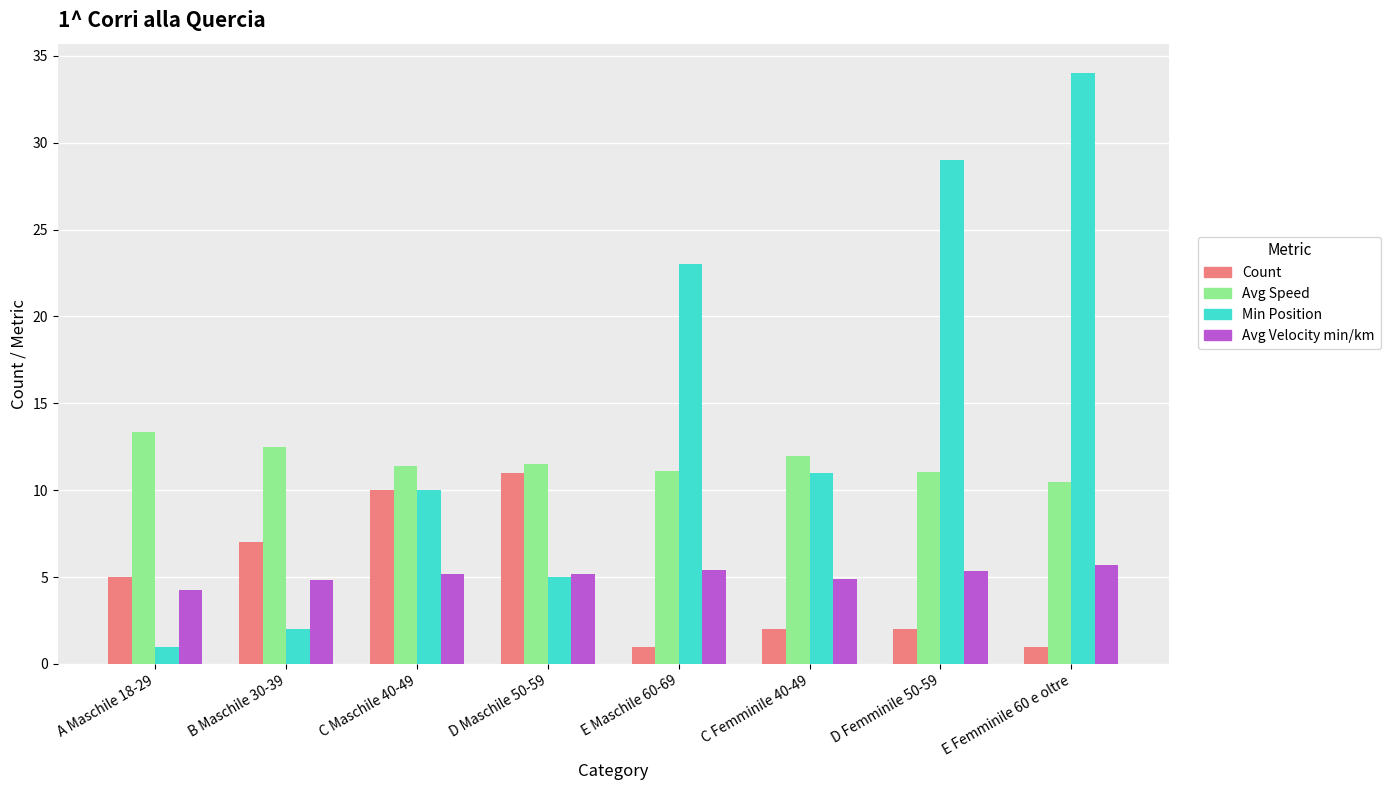

Which category has the highest value in the Avg Velocity min/km series?

E Femminile 60 e oltre